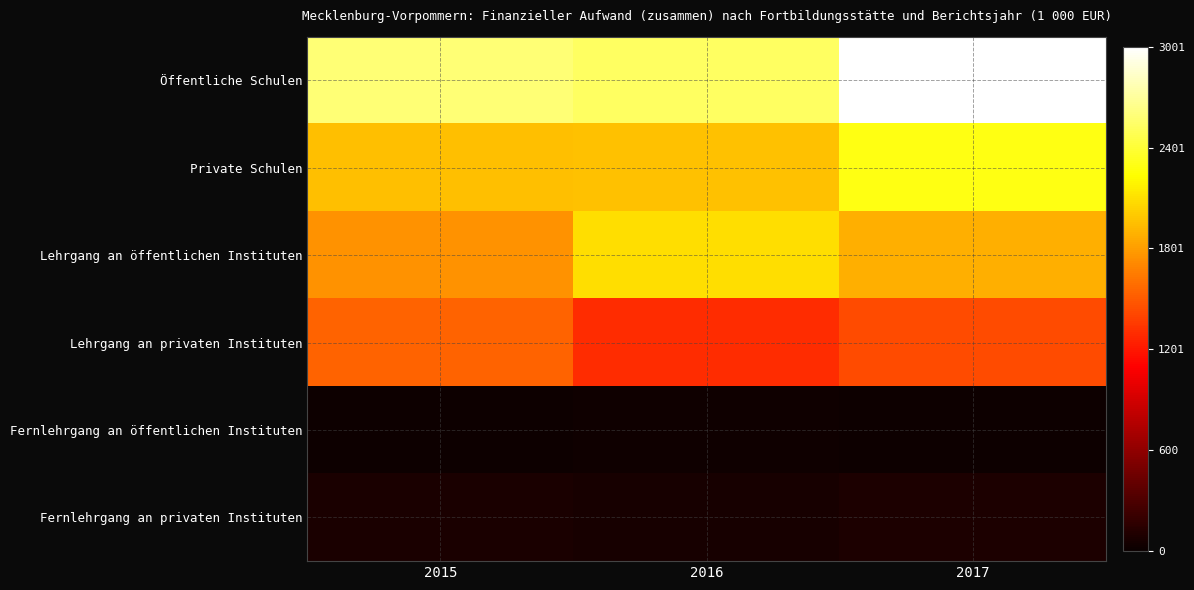

List the series in order of their peak value, highest first.

Öffentliche Schulen, Private Schulen, Lehrgang an öffentlichen Instituten, Lehrgang an privaten Instituten, Fernlehrgang an privaten Instituten, Fernlehrgang an öffentlichen Instituten